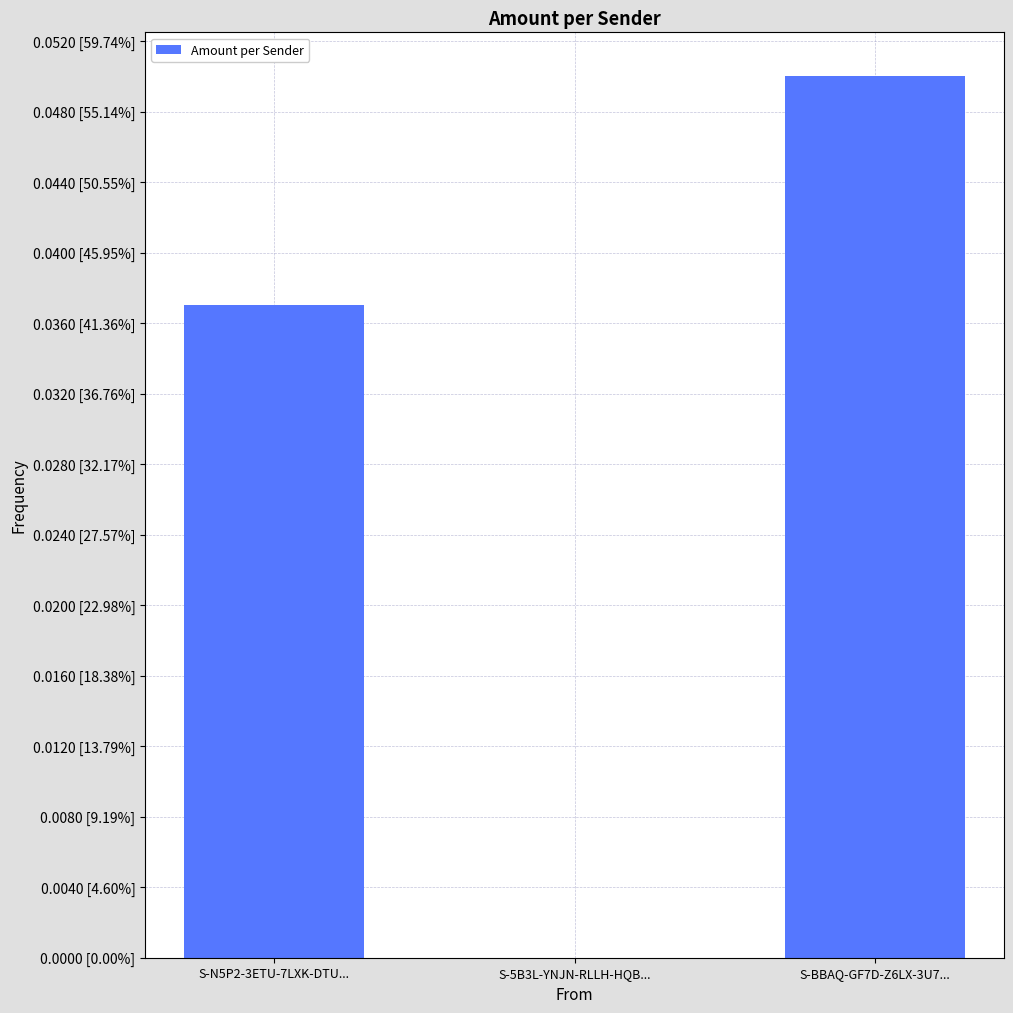

Reading right to left, what are all the values shown in this chart?

S-BBAQ-GF7D-Z6LX-3U7...=0.1	S-5B3L-YNJN-RLLH-HQB...=0.0	S-N5P2-3ETU-7LXK-DTU...=0.0